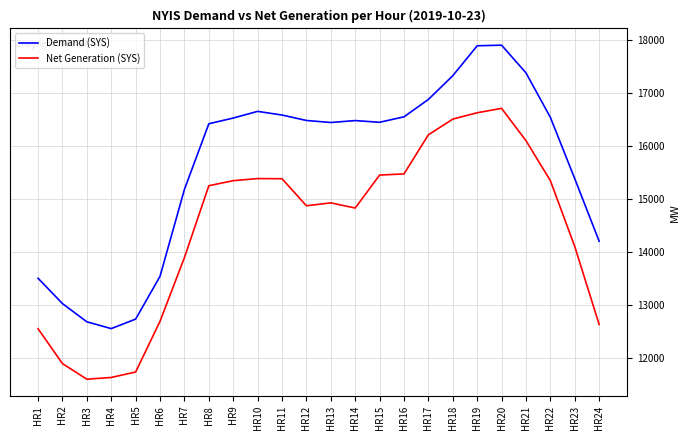

Which series has the widest spread of values?

Demand (SYS)